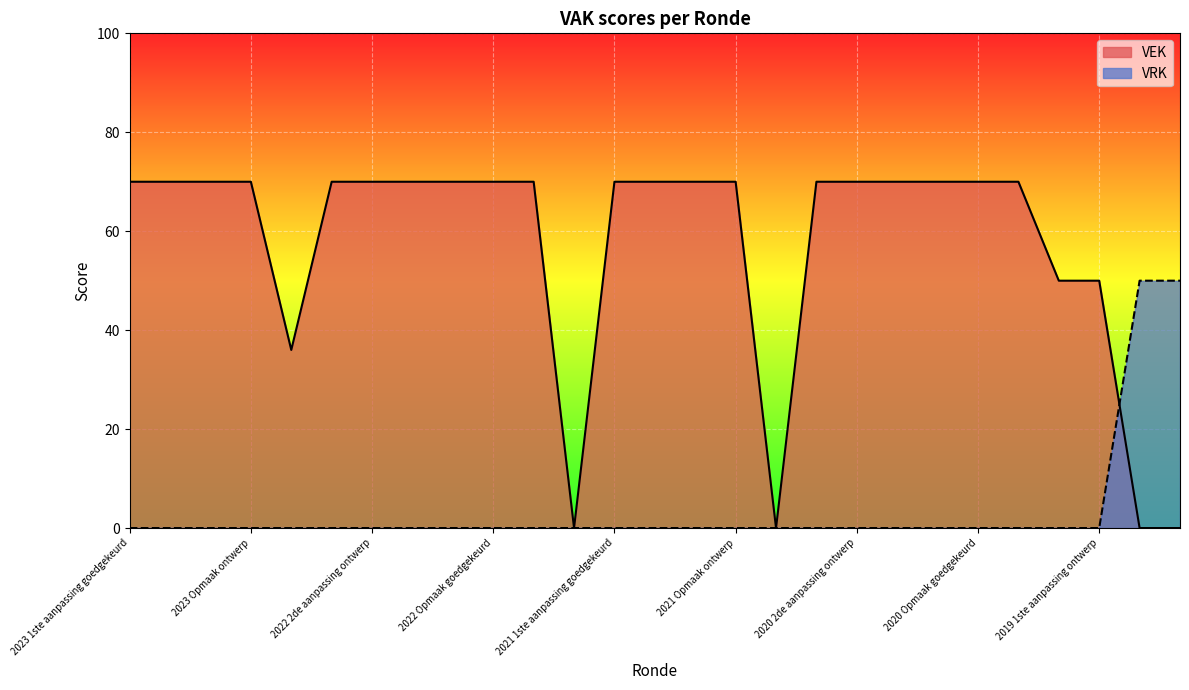

Between which two adjacent categories do VEK and VRK first intersect?

2019 1ste aanpassing ontwerp and 2019 opmaak goedgekeurd